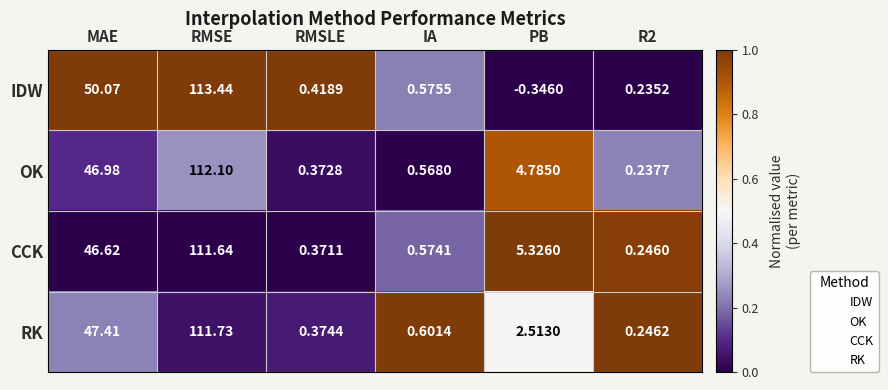

What is the total value across all series at IA?

2.3